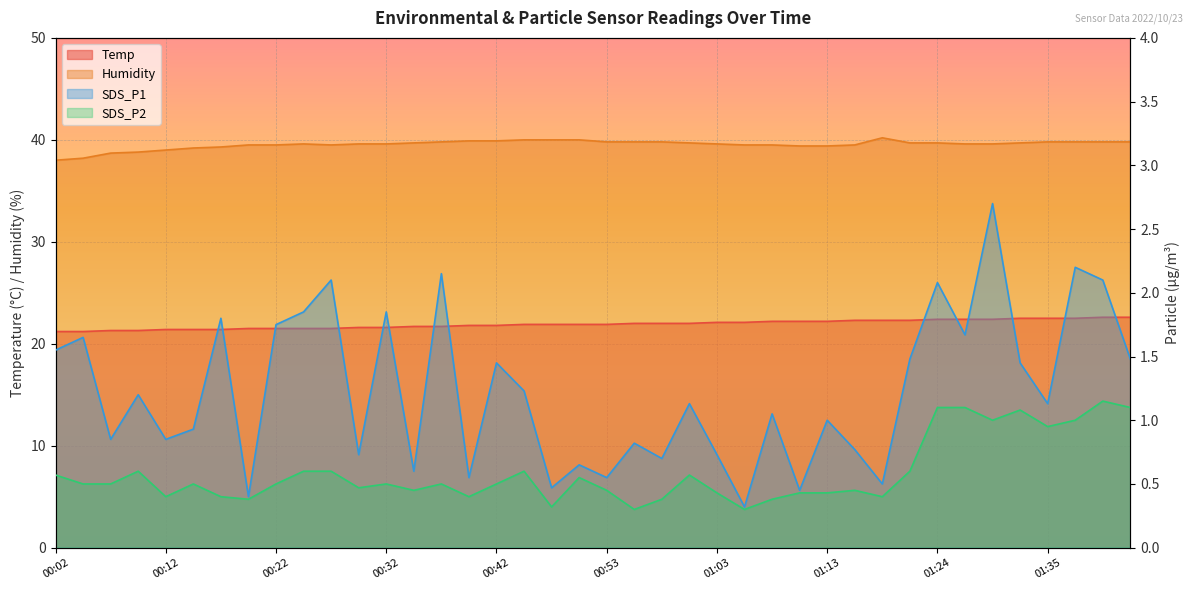

Is it true that Temp equals 6.1 at 00:48?

False